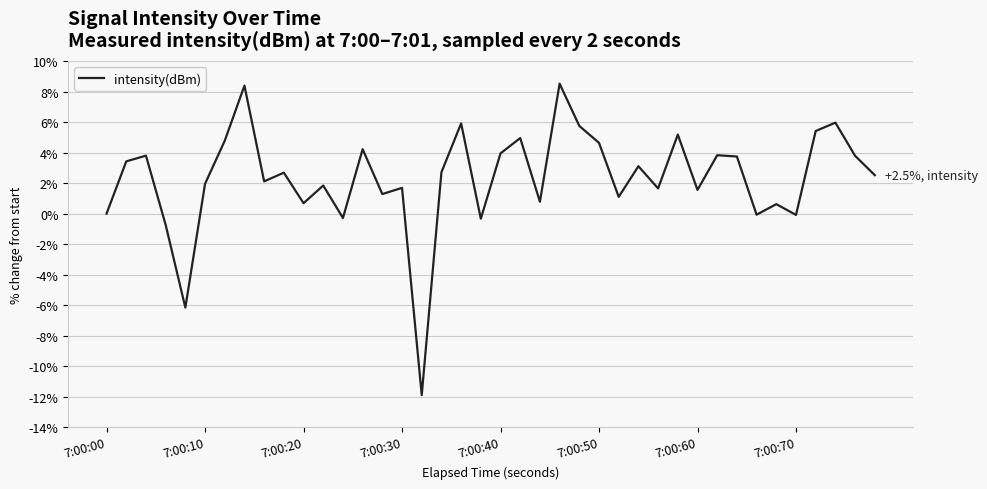

What is the difference between the maximum and minimum values?

20.4